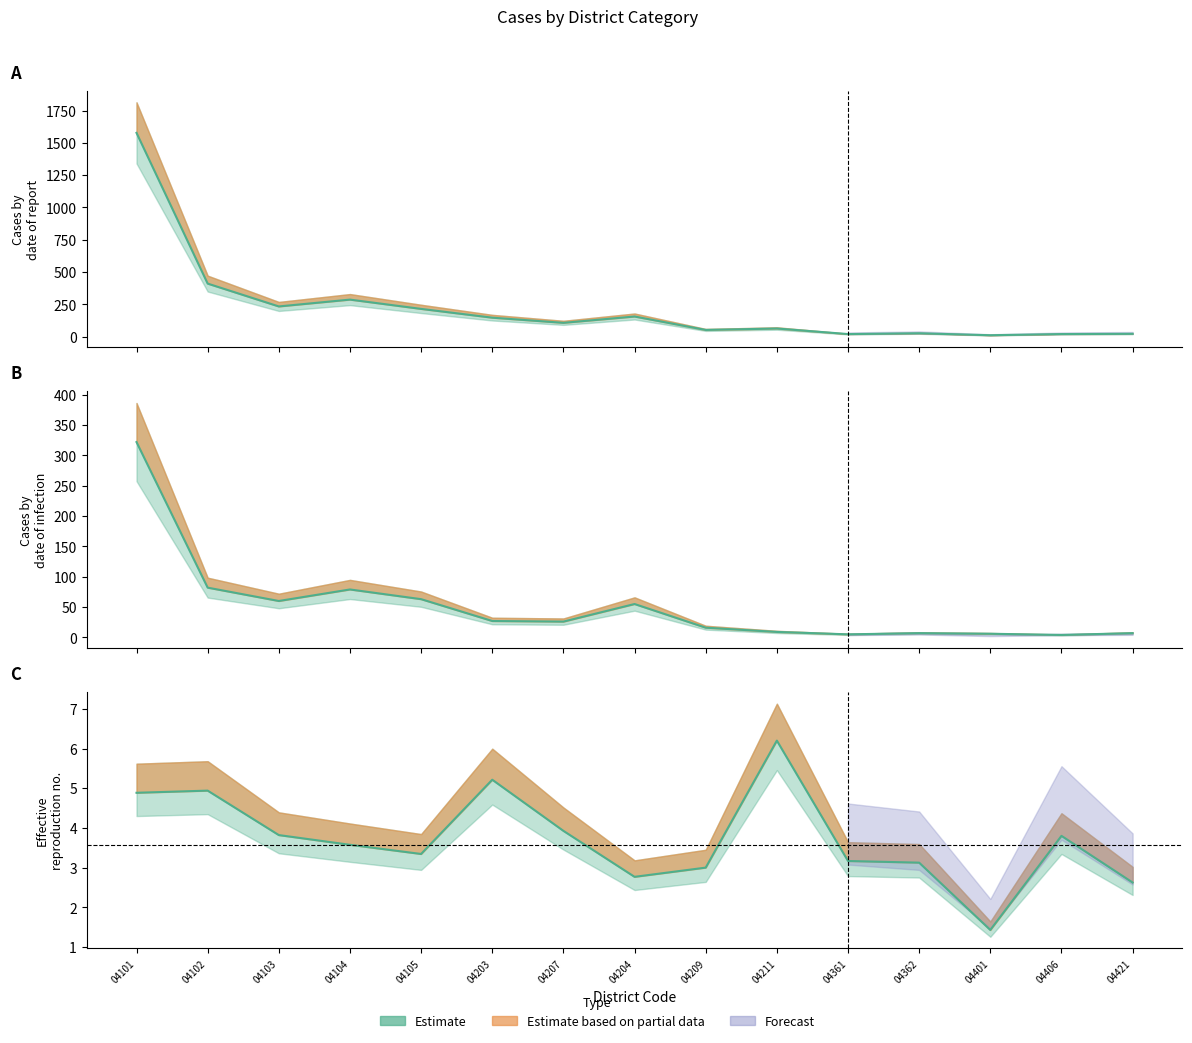

What is the difference between the Total values at 04421 and 04102?

389